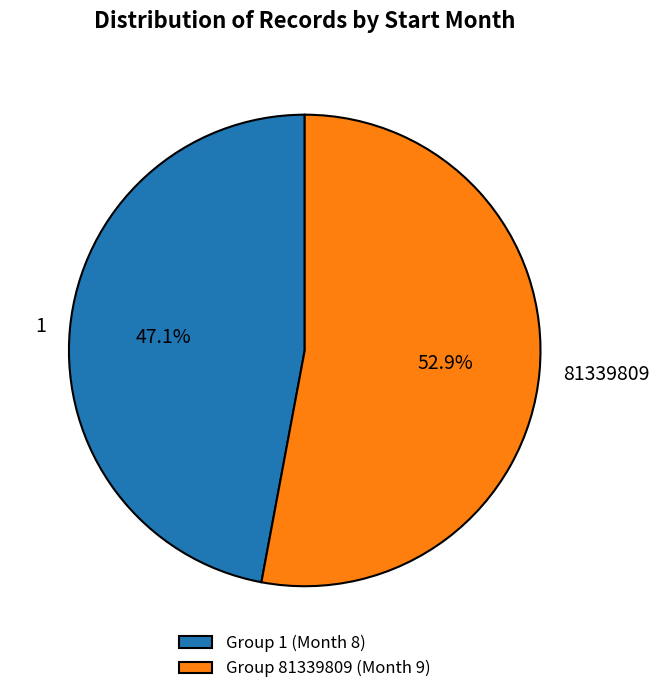

Rank the categories by value from highest to lowest.

81339809, 1